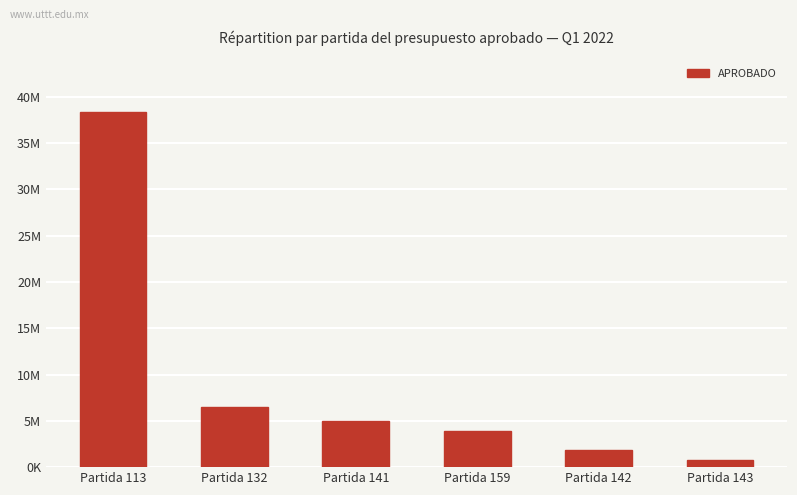

What is the label of the 1st bar from the right?

Partida 143